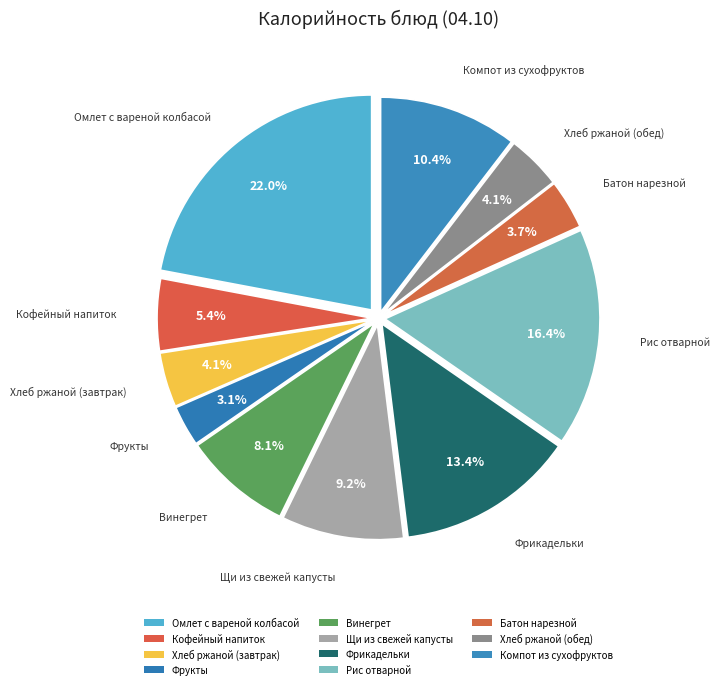

How many slices are in this pie chart?

11